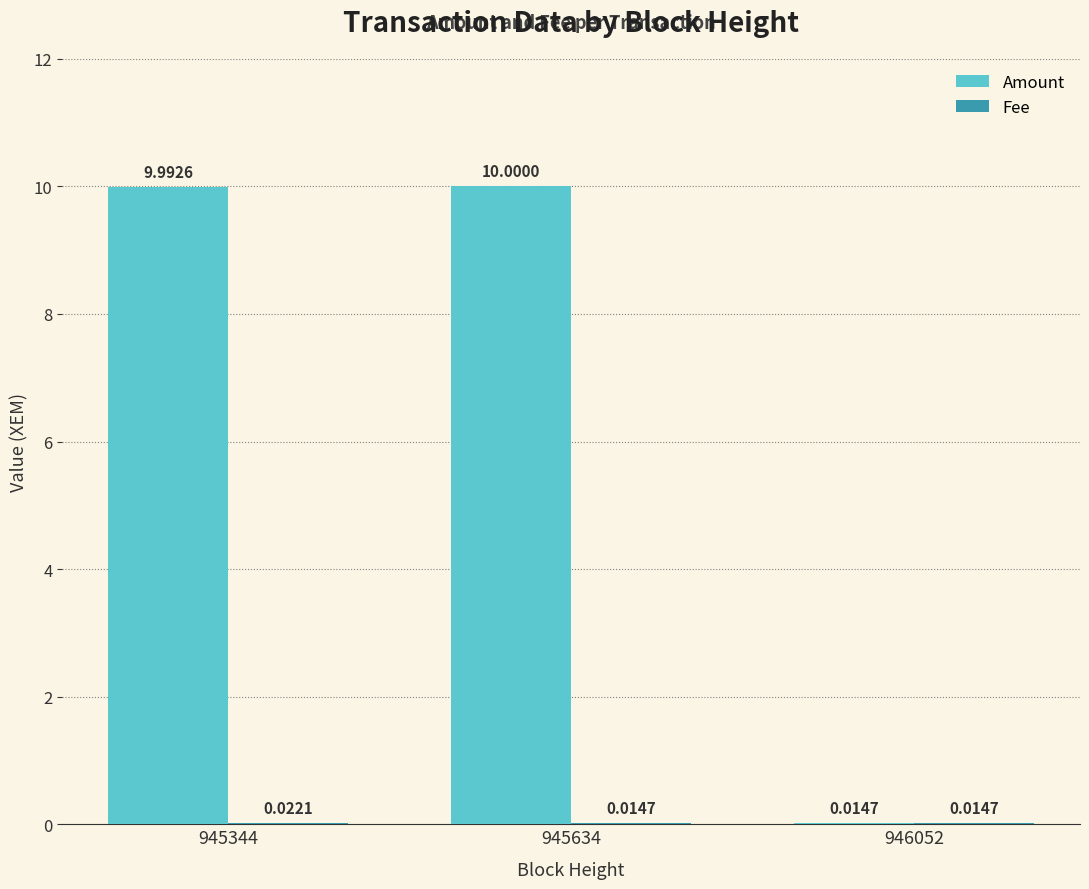

Which series changed the most between 945344 and 946052?

Amount